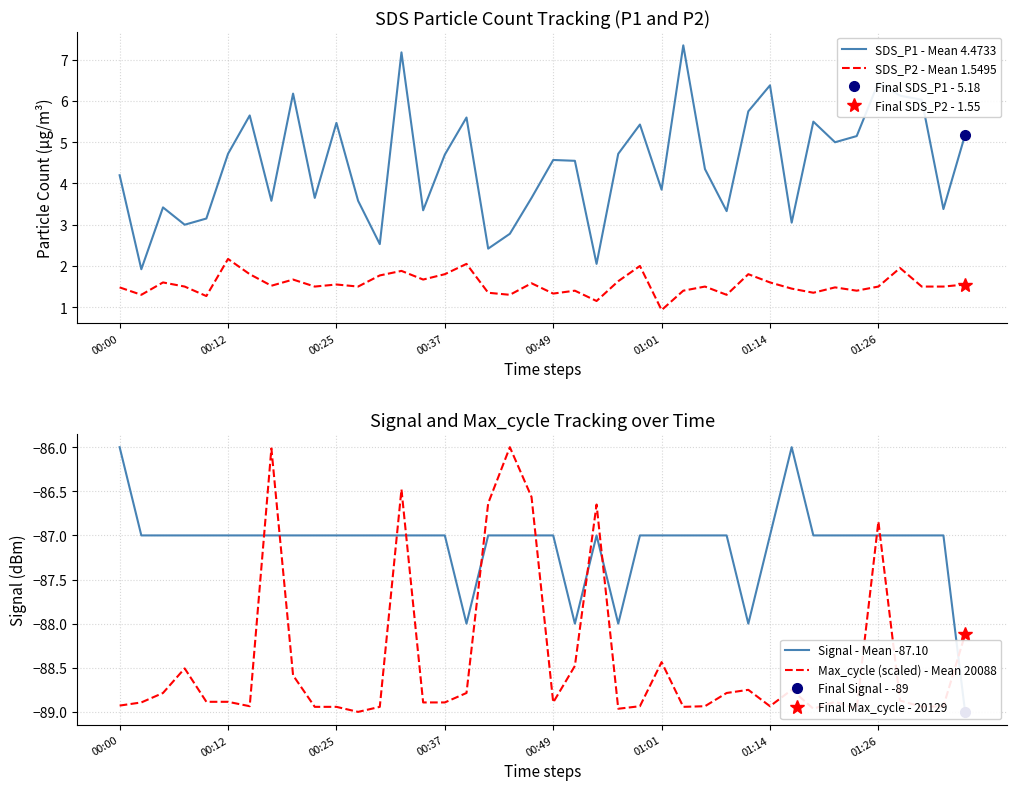

What is the maximum value for Max_cycle (scaled) - Mean 20088?

-86.0